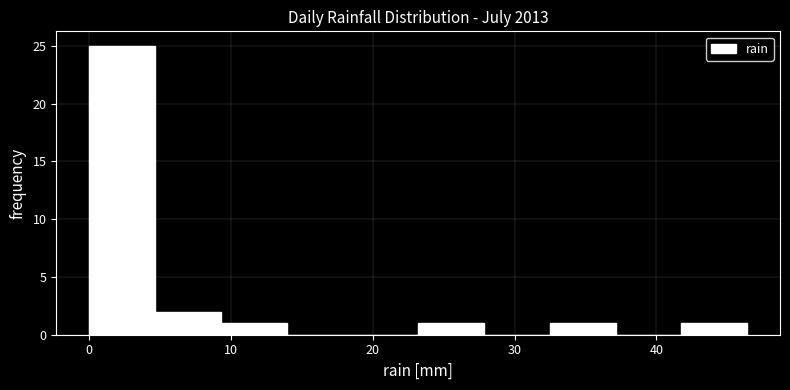

Over which range of the x-axis is the bar tallest?

0 to 5